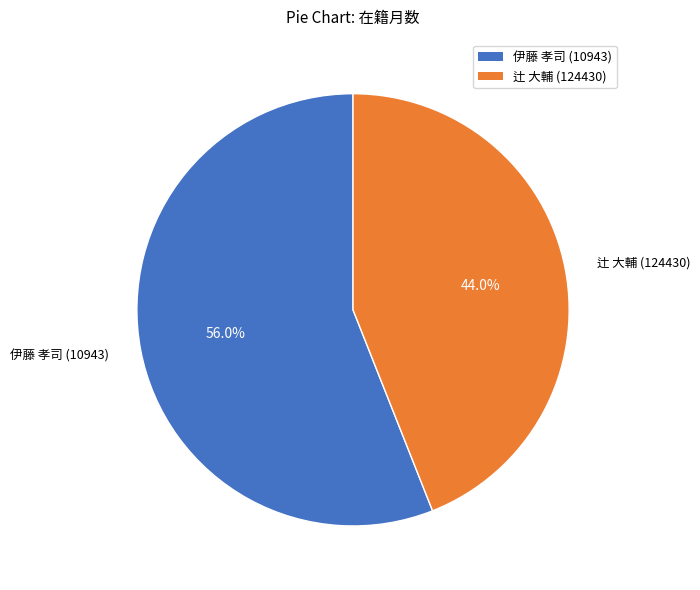

Combined, do 辻 大輔 (124430) and 伊藤 孝司 (10943) account for over 50%?

Yes